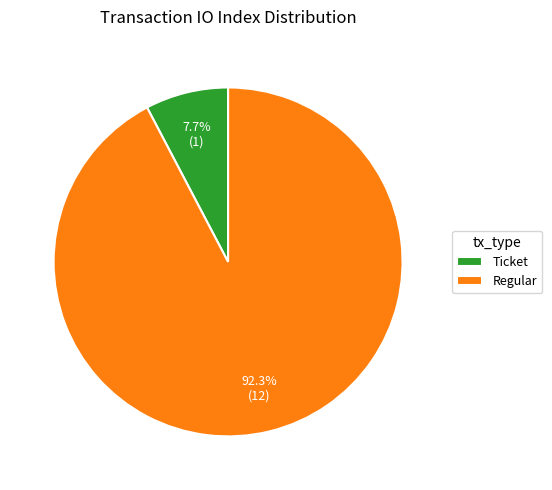

Which has a higher value, Regular or Ticket?

Regular